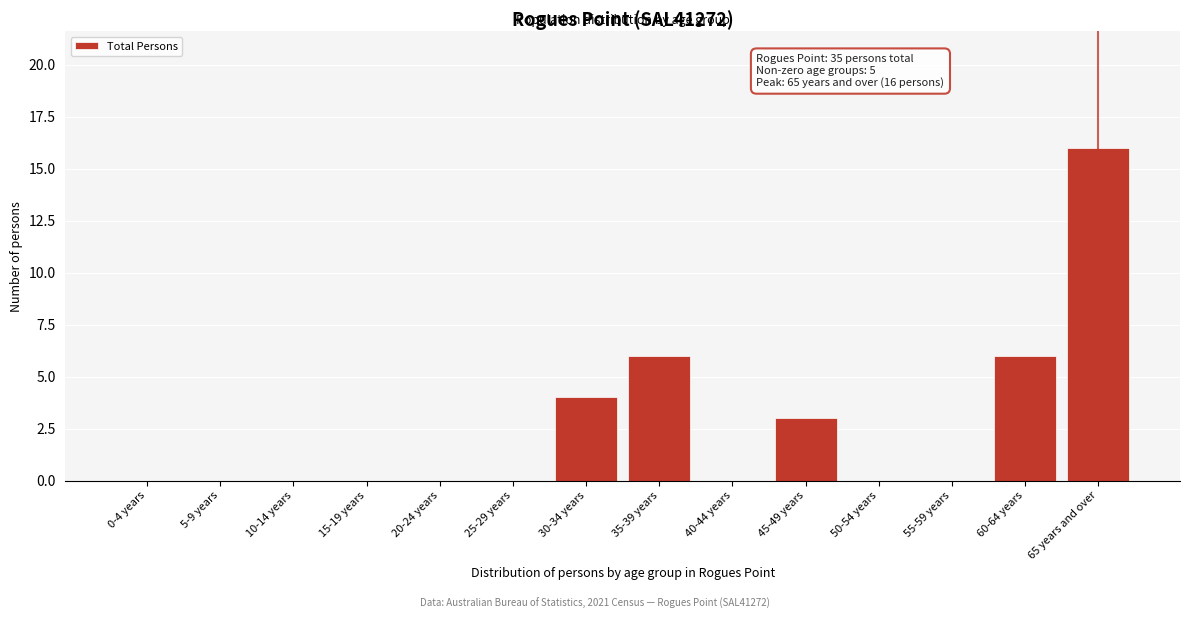

Reading right to left, extract all data points from this chart.

65 years and over=16	60-64 years=6	55-59 years=0	50-54 years=0	45-49 years=3	40-44 years=0	35-39 years=6	30-34 years=4	25-29 years=0	20-24 years=0	15-19 years=0	10-14 years=0	5-9 years=0	0-4 years=0